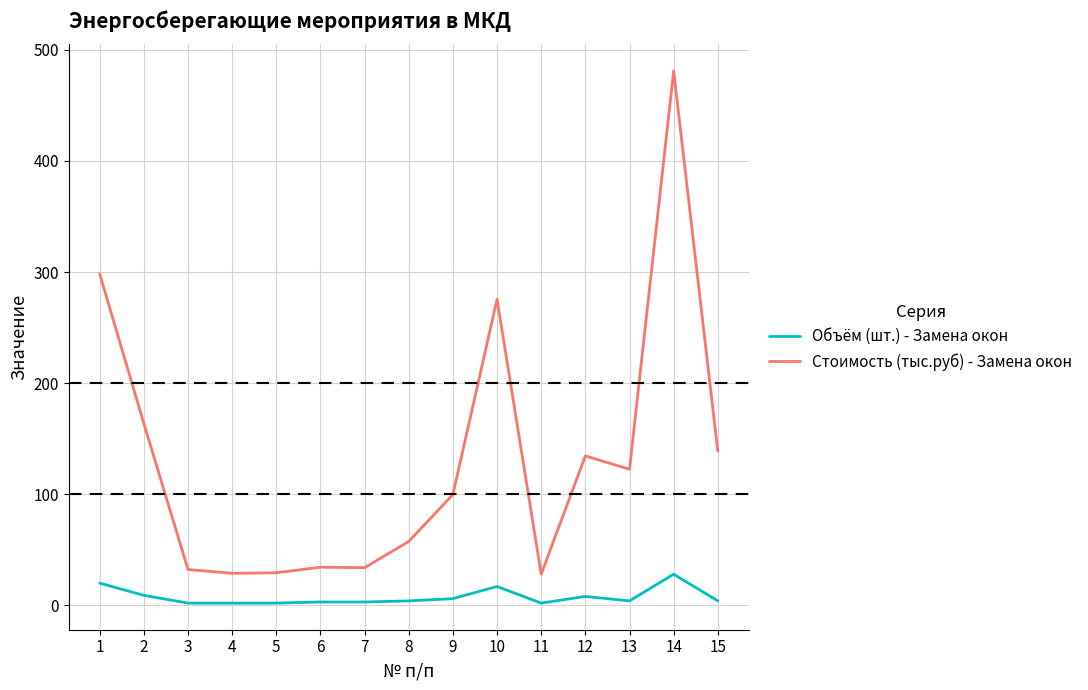

True or false: Стоимость (тыс.руб) - Замена окон and Объём (шт.) - Замена окон intersect in this chart.

False